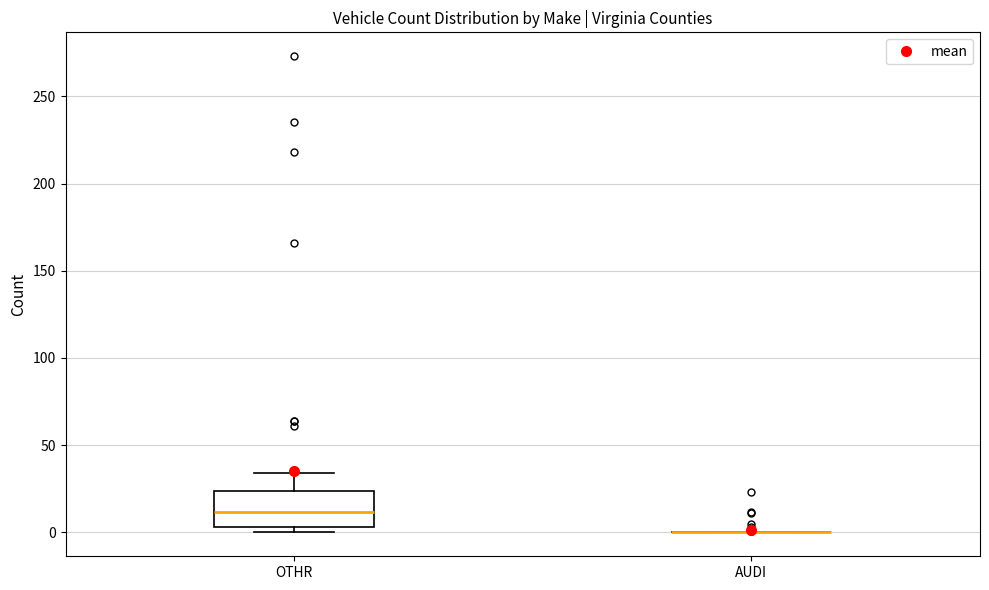

Reading left to right, transcribe this box plot: for each box, give where its median line is, the range the box spans, and where its two whiskers end, as read against the y-axis. The values are not printed on the chart, so give them approximately, as read against the axis.

OTHR: median 10, box 5 to 25, whiskers 0 to 35
AUDI: box collapsed to a line at 0, whiskers 0 to 0